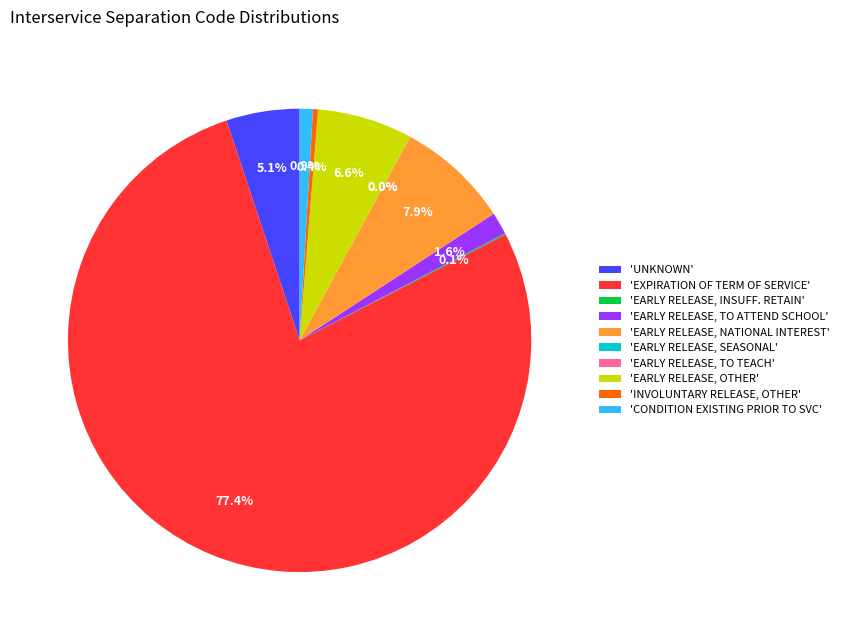

Is there a majority slice in this chart?

Yes